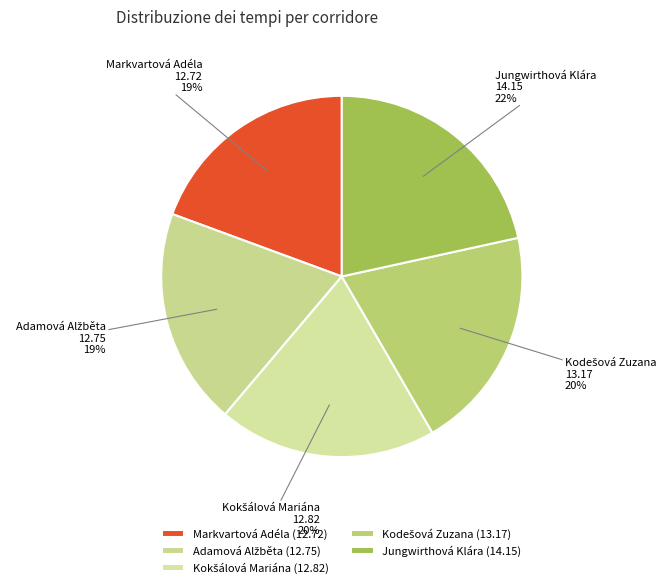

What percentage is the Markvartová Adéla slice, to the nearest percent?

19%